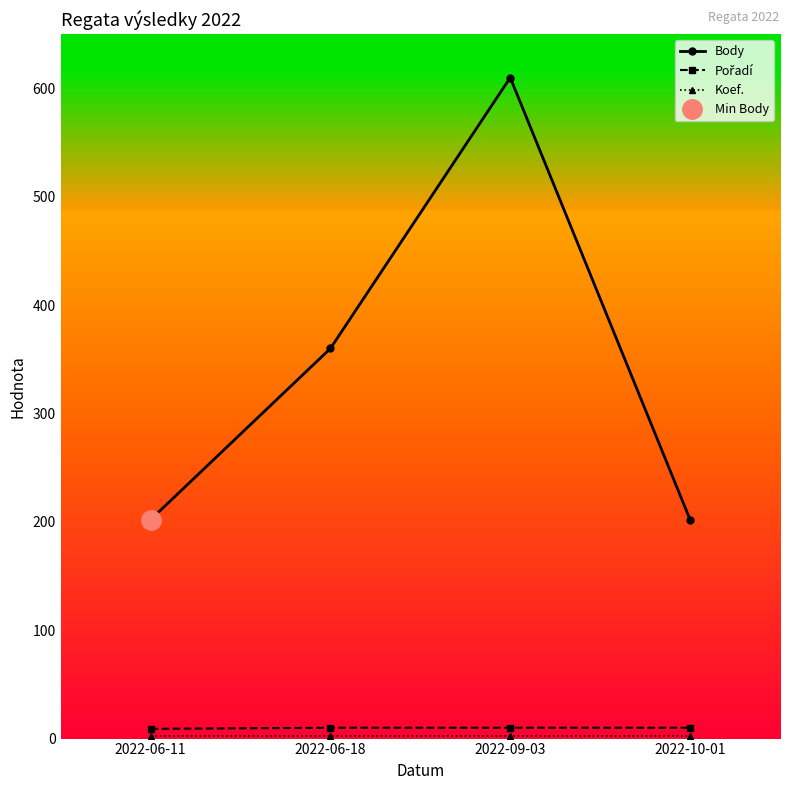

What is the label of the 2nd point from the right?

2022-09-03